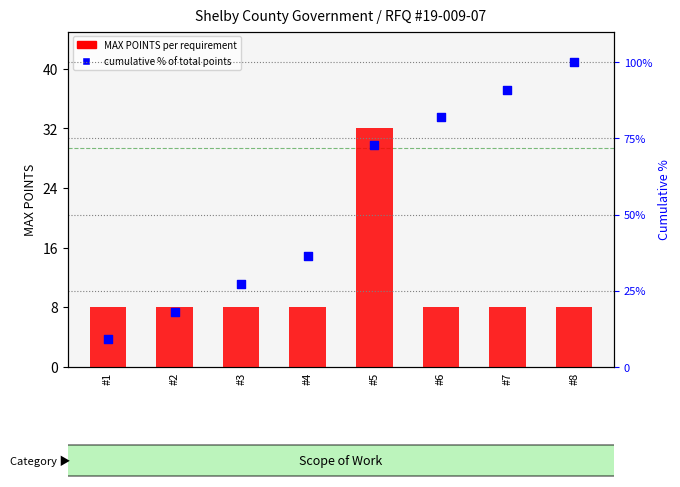

Is the value of cumulative % of total points at #4 greater than the value of MAX POINTS at #4?

Yes